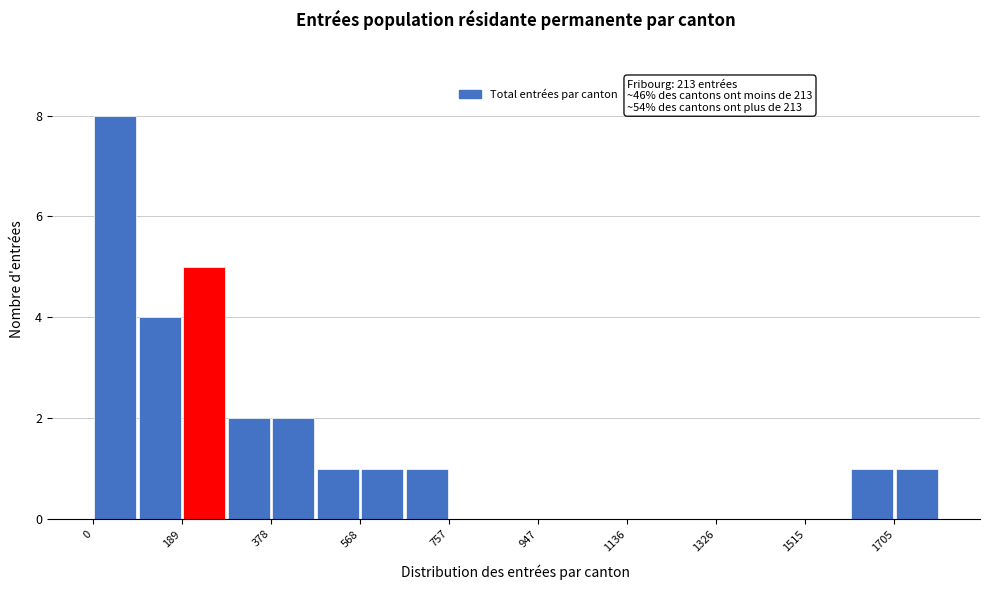

Which range on the x-axis has the tallest bar?

0 to 100